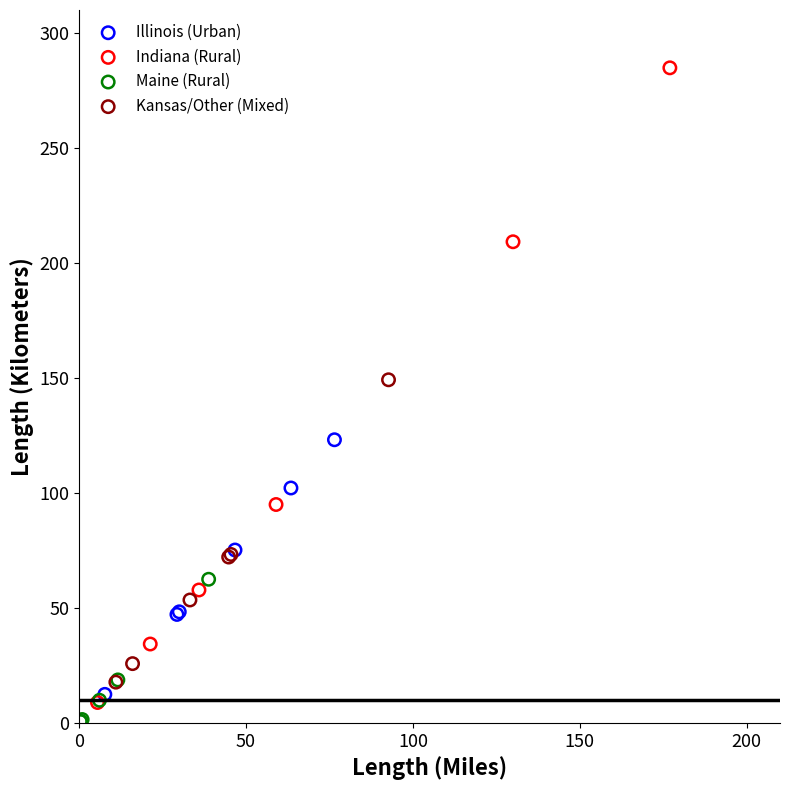

Which series reaches the maximum Y coordinate?

Indiana (Rural)